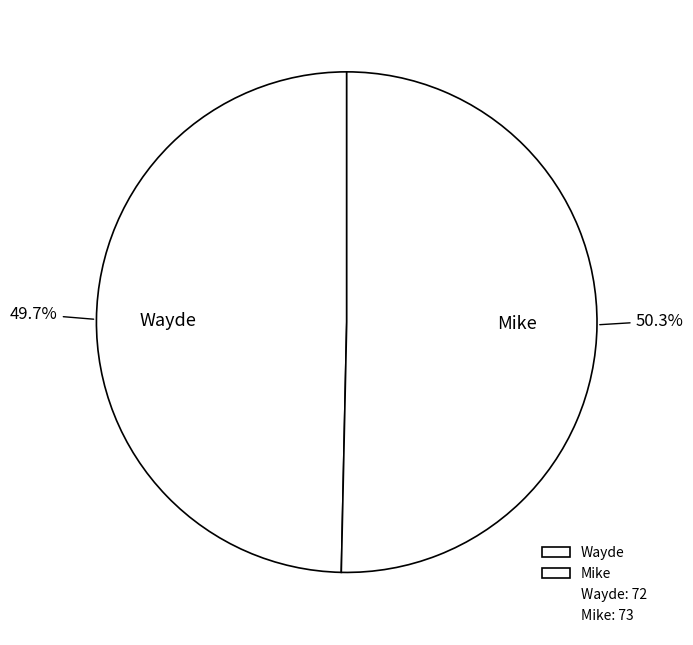

How many slices are in this pie chart?

2